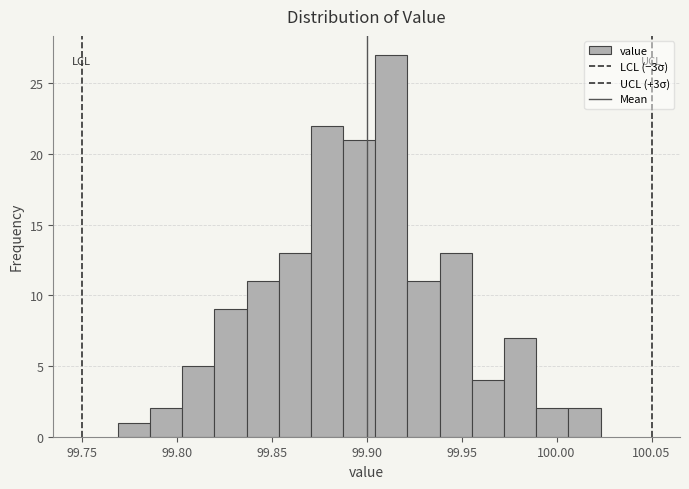

Read against the x-axis, roughly where is the centre of the tallest bar?

99.915